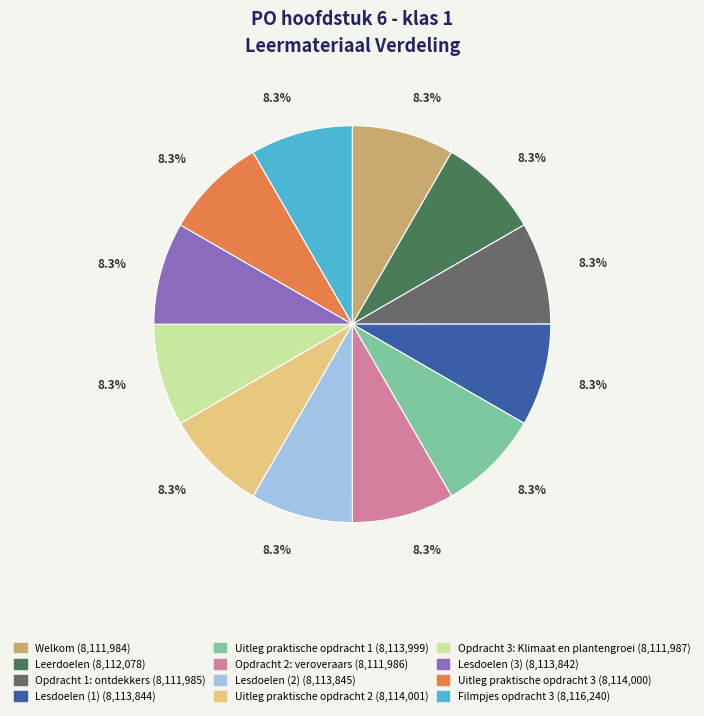

To the nearest percent, what is the combined percentage of Leerdoelen and Uitleg praktische opdracht 1?

17%